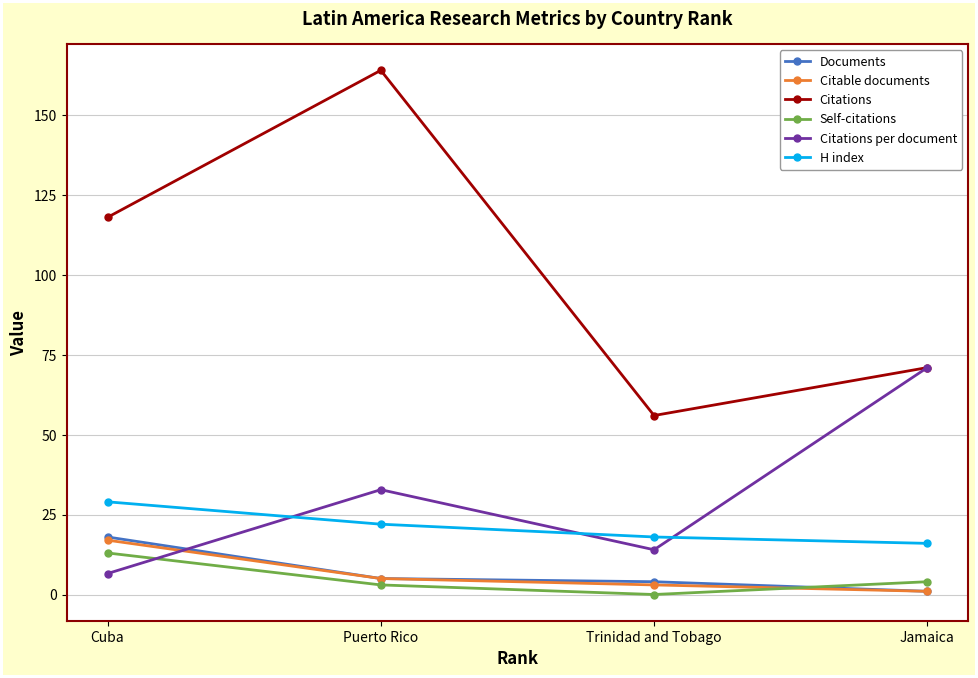

How many data points in Citable documents are less than 5?

2